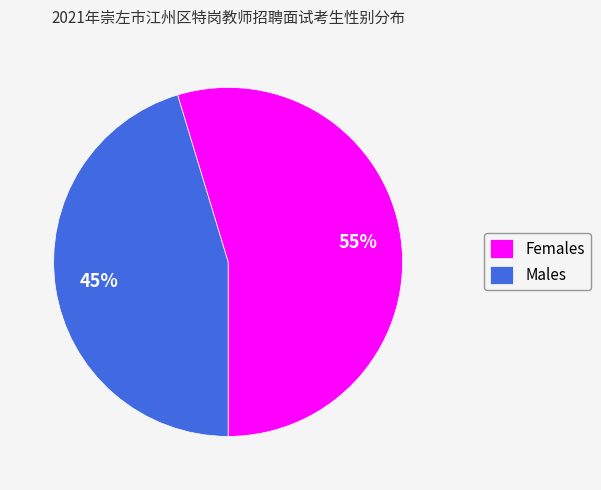

To the nearest percent, what is the average slice percentage?

50%